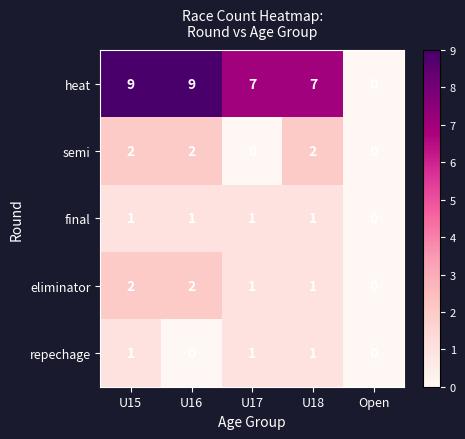

Reading left to right, extract all data points from this chart.

heat: 9	9	7	7	0
semi: 2	2	0	2	0
final: 1	1	1	1	0
eliminator: 2	2	1	1	0
repechage: 1	0	1	1	0